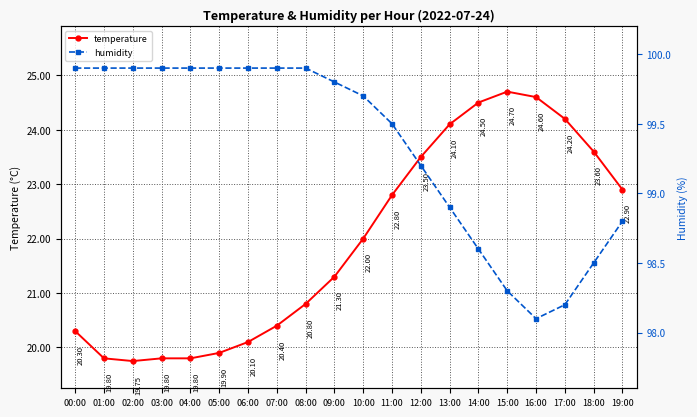

How many data points in temperature are above 22?

9